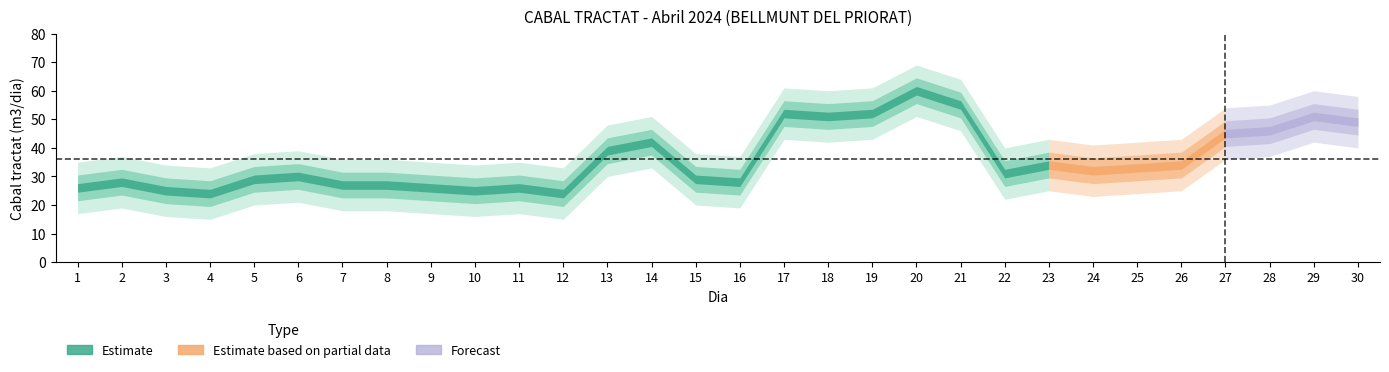

At which category does the chart reach its minimum across all series?

4